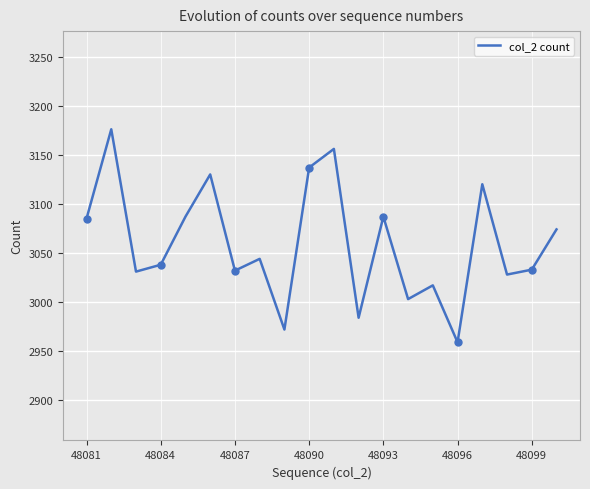

Count the number of data series in this chart.

1